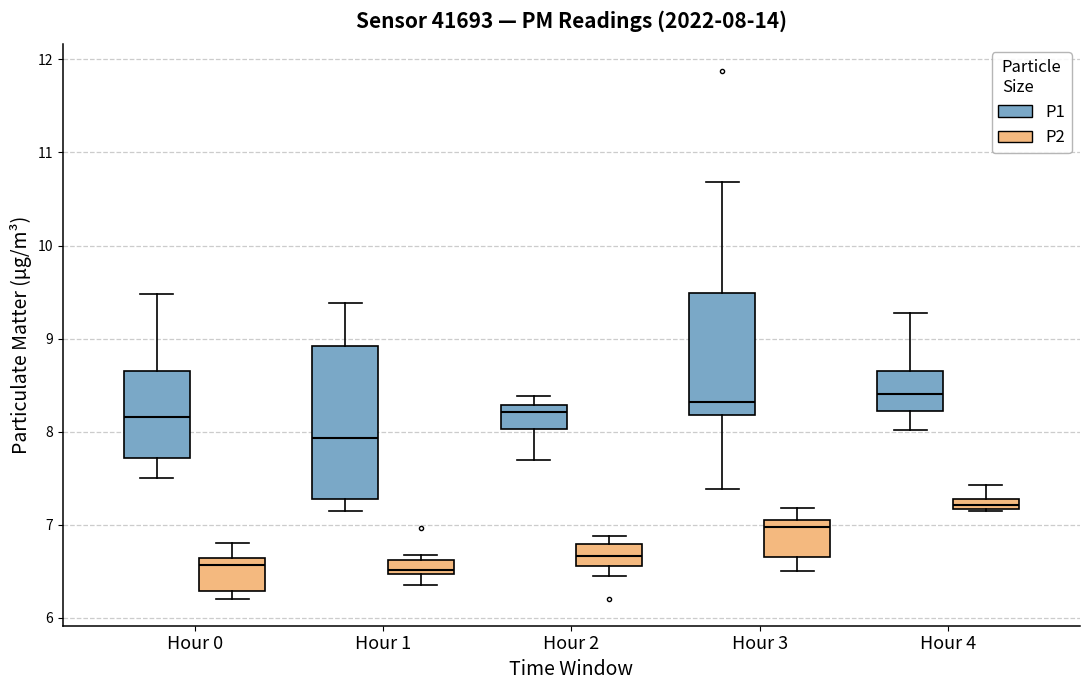

Which box is the tallest, from its lower edge to its upper edge?

Hour 1 (P1)